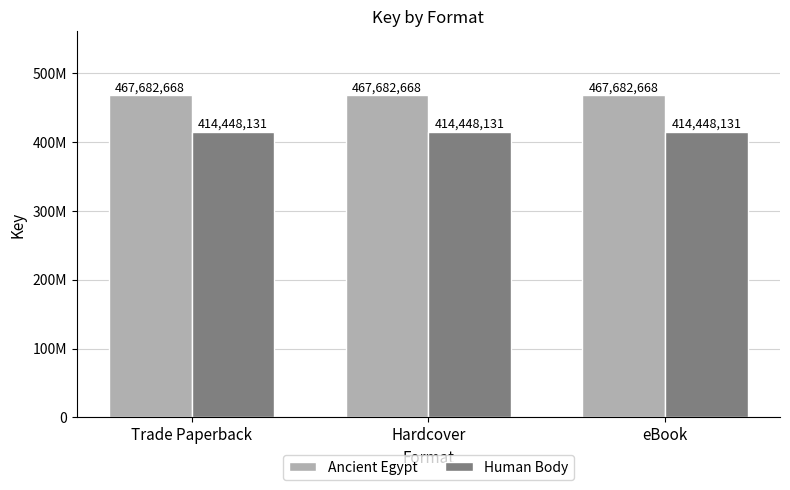

What are all the series names shown in the legend?

Ancient Egypt, Human Body